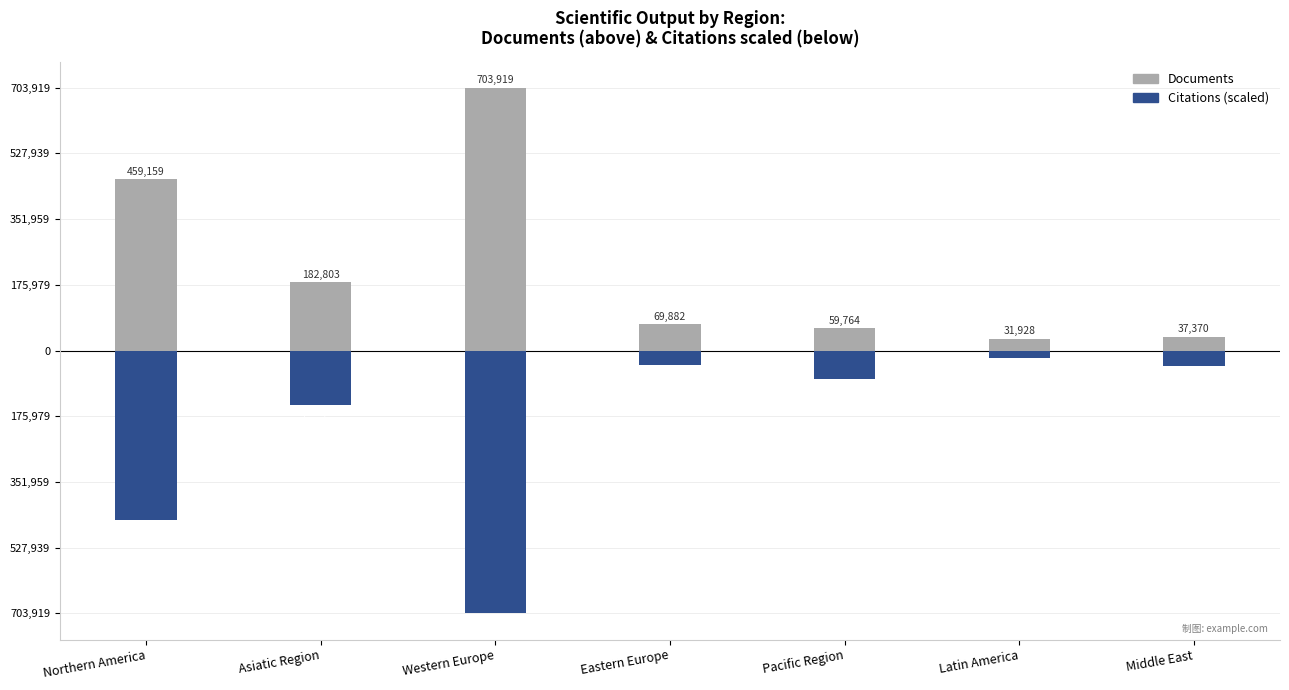

Rank the series by their average value, from lowest to highest.

Citations (scaled), Documents